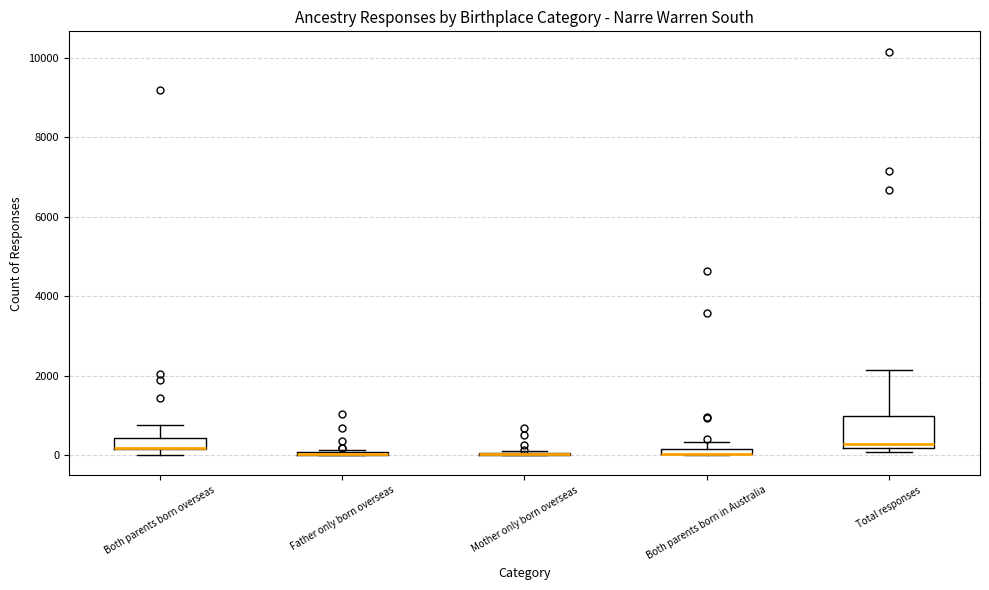

Where is the lower edge of the box for Both parents born in Australia on the y-axis? The values are not printed on the chart, so give them approximately, as read against the axis.

0